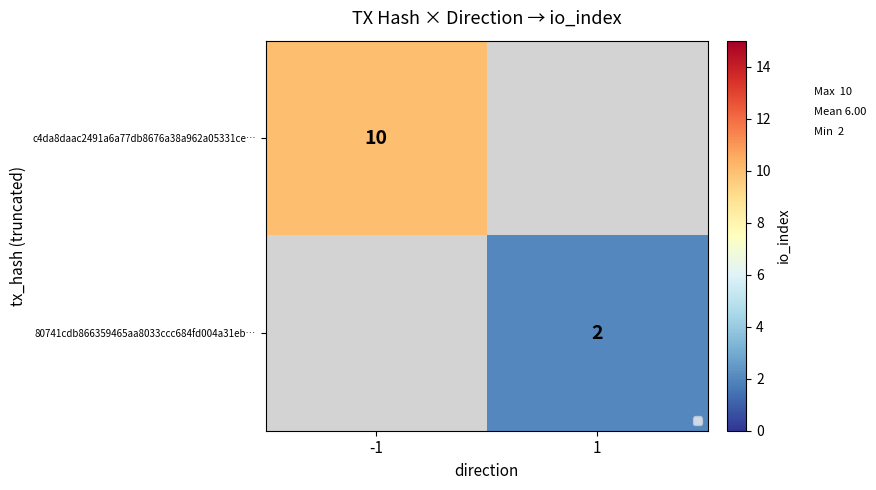

What is the smallest value displayed?

2.0